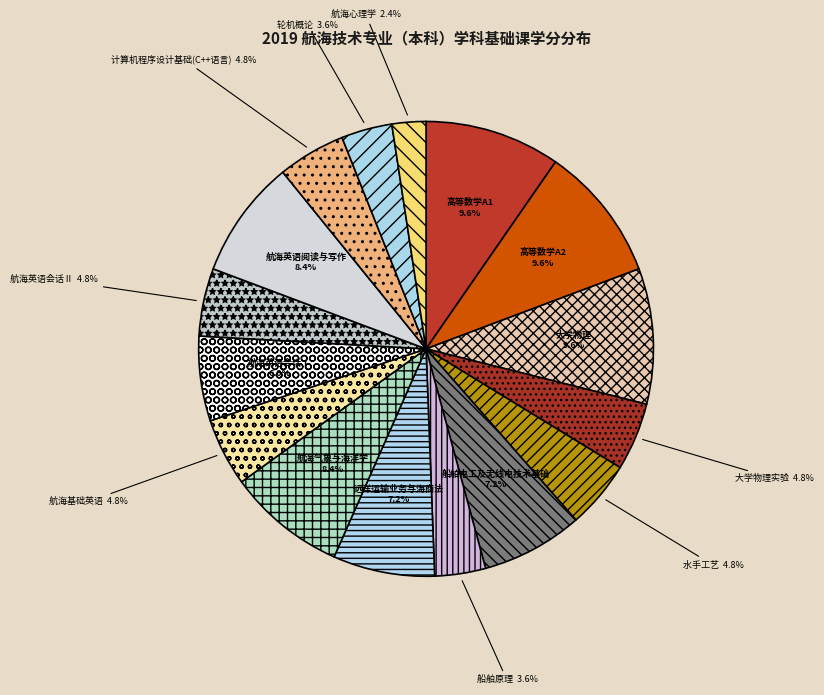

To the nearest percent, what is the average slice percentage?

6%